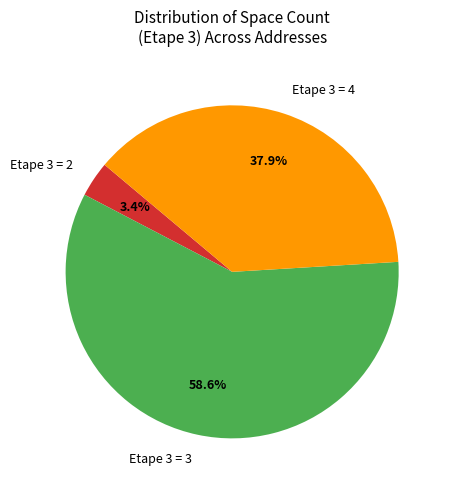

To the nearest percent, what is the average slice percentage?

33%